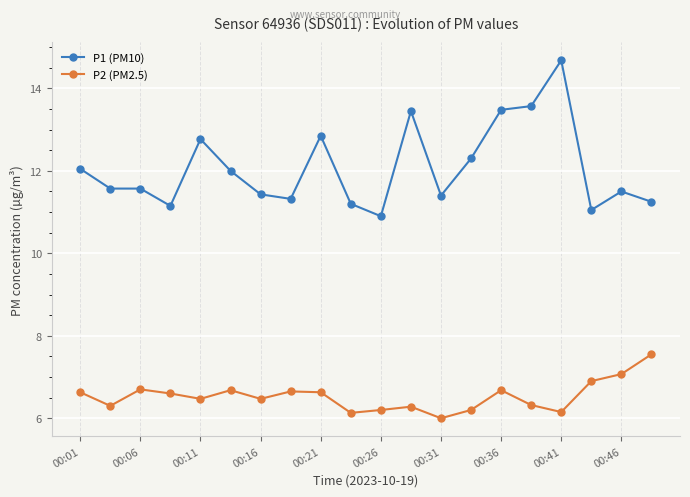

List the series in order of their overall mean, lowest first.

P2 (PM2.5), P1 (PM10)